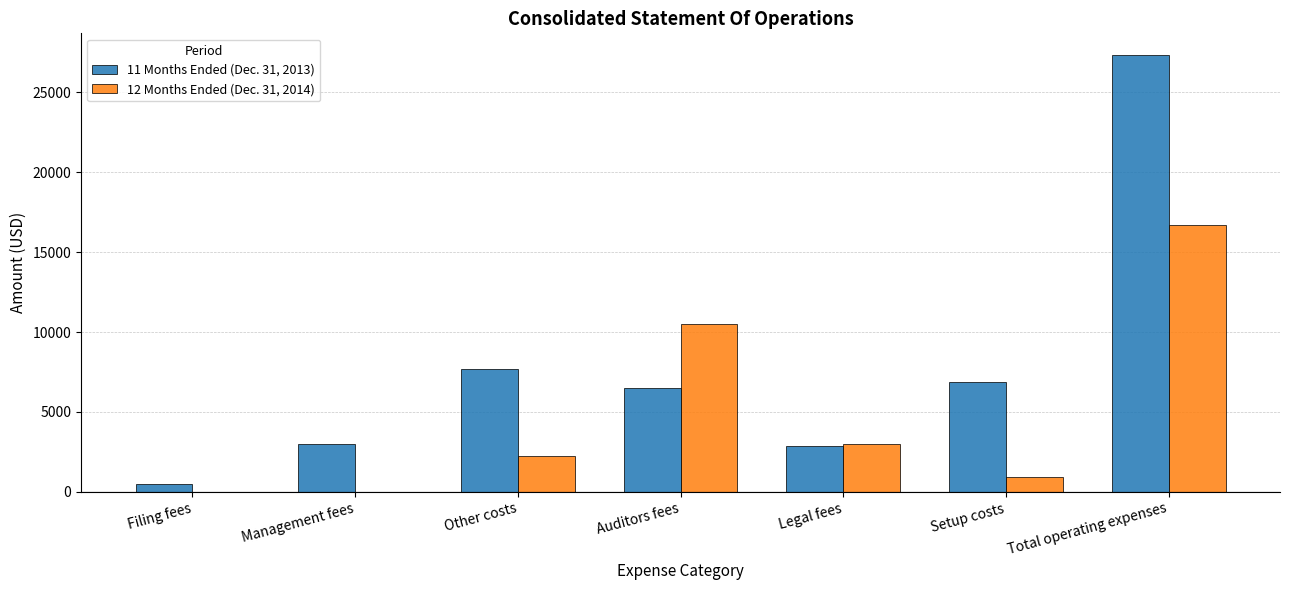

Does the chart contain stacked bars?

No